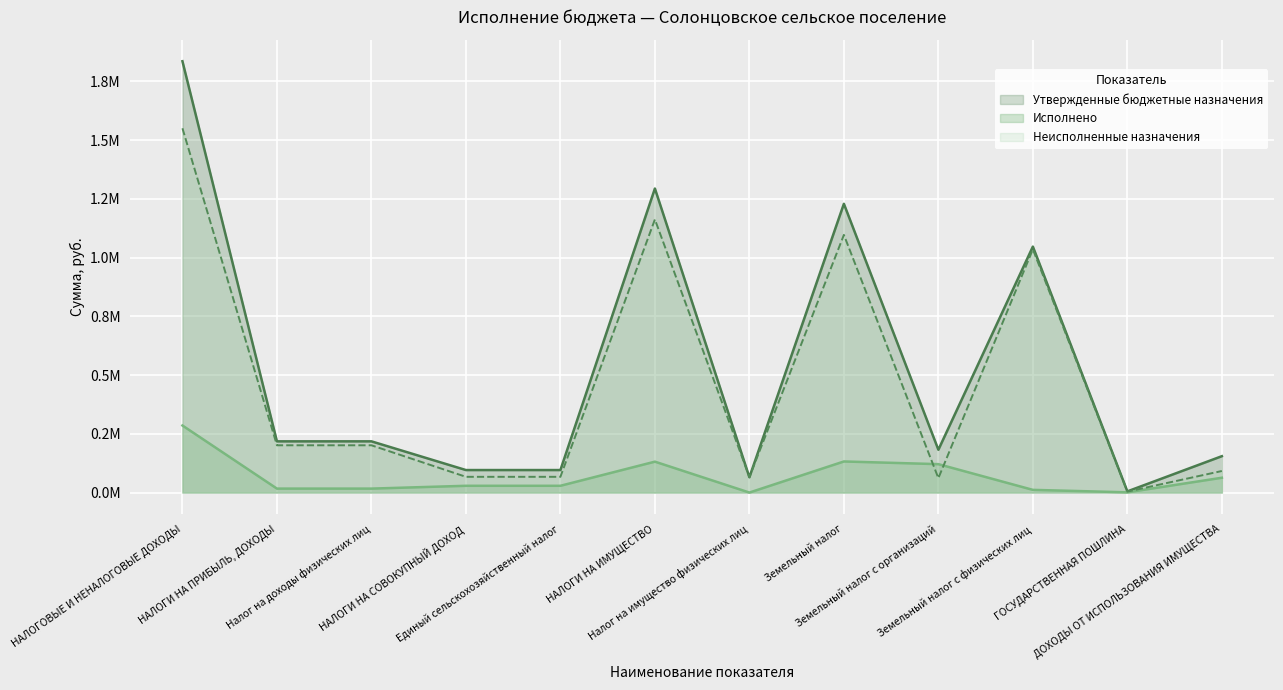

The value of Неисполненные назначения at НАЛОГИ НА ИМУЩЕСТВО is 1162573.5. True or false?

True